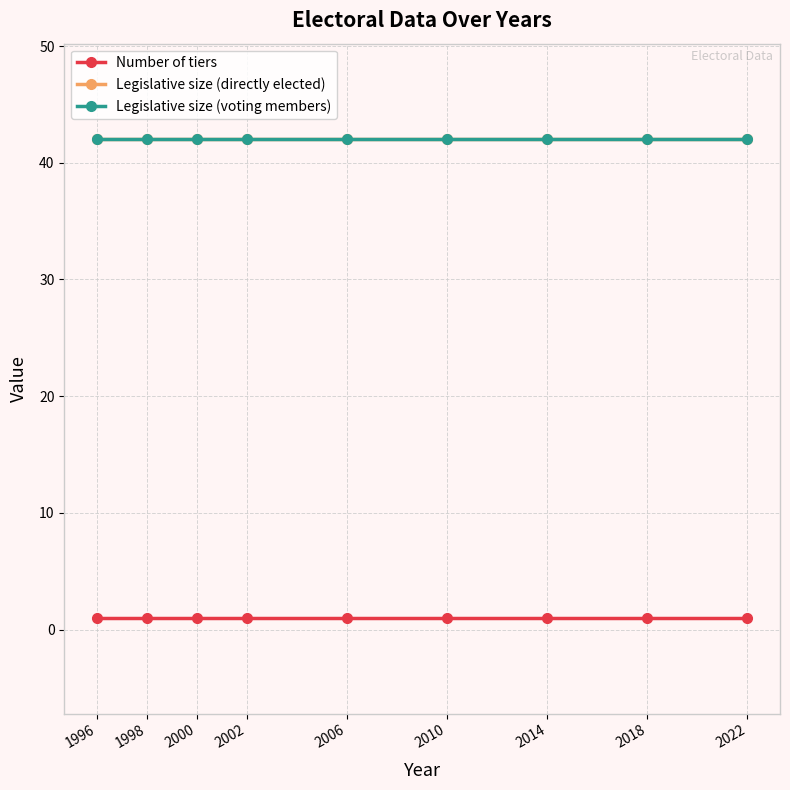

Reading left to right, list all the values displayed in this chart.

Number of tiers: 1996=1	1998=1	2000=1	2002=1	2006=1	2010=1	2014=1	2018=1	2022=1
Legislative size (directly elected): 1996=42	1998=42	2000=42	2002=42	2006=42	2010=42	2014=42	2018=42	2022=42
Legislative size (voting members): 1996=42	1998=42	2000=42	2002=42	2006=42	2010=42	2014=42	2018=42	2022=42